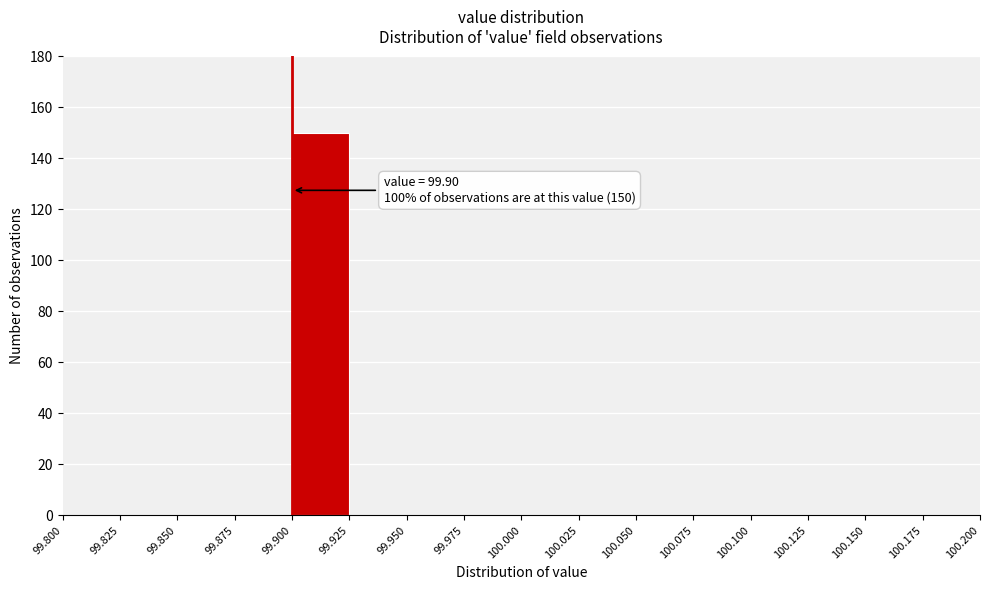

Which range on the x-axis has the tallest bar?

99.900 to 99.925